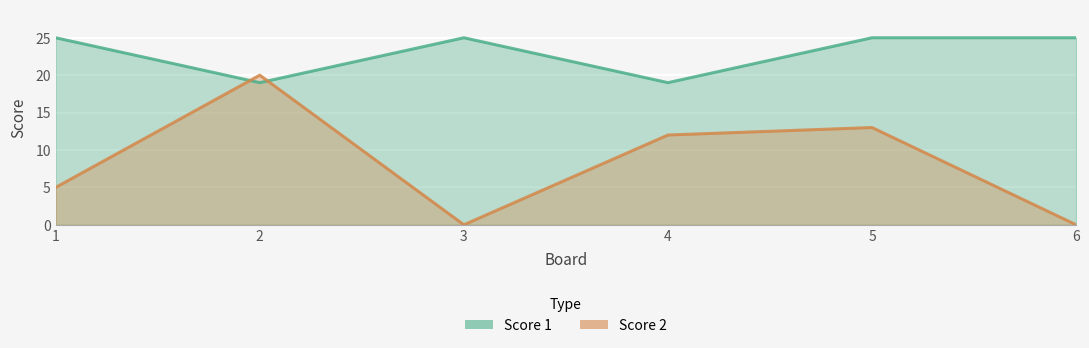

Which series ends up on top after the final intersection of Score 1 and Score 2?

Score 1